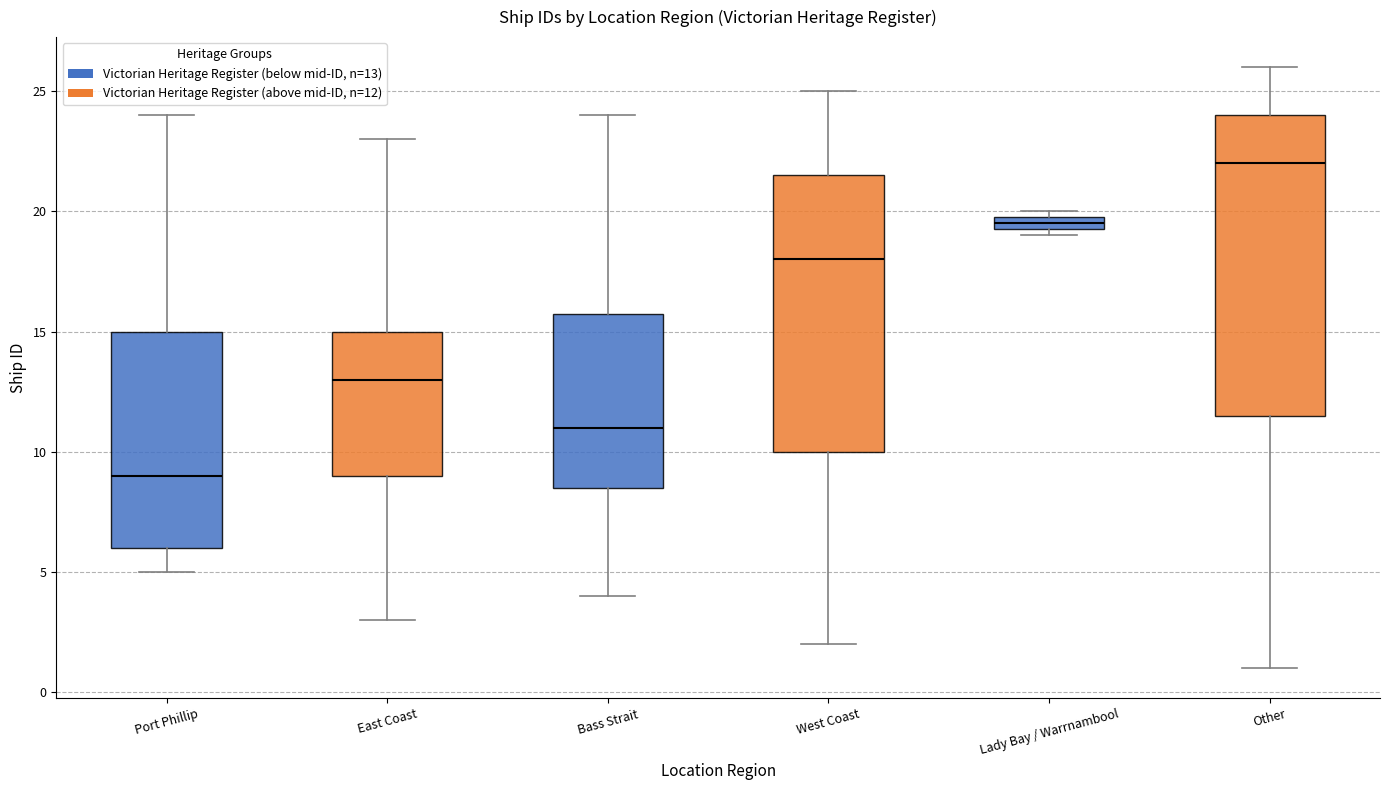

Which box's median line is the lowest?

Port Phillip